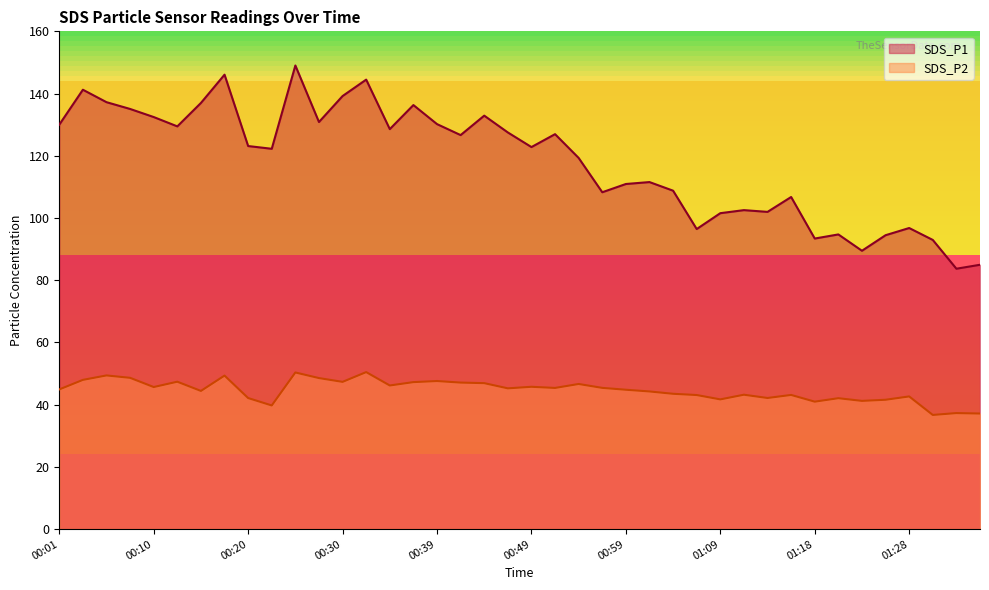

True or false: SDS_P1 and SDS_P2 cross at least once.

False